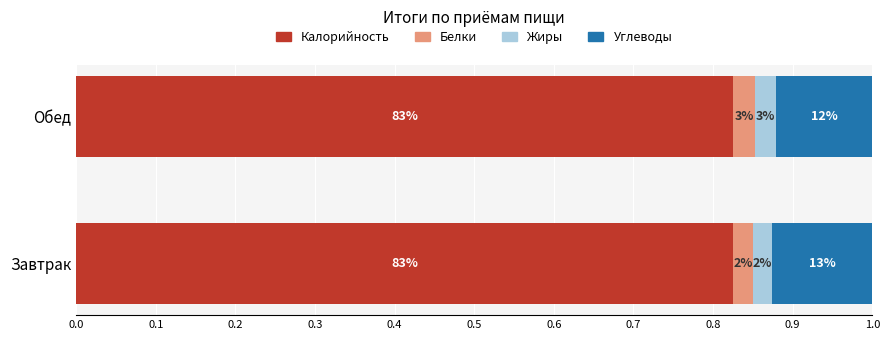

What is the value of the Калорийность bar at the 1st from the left?

0.8